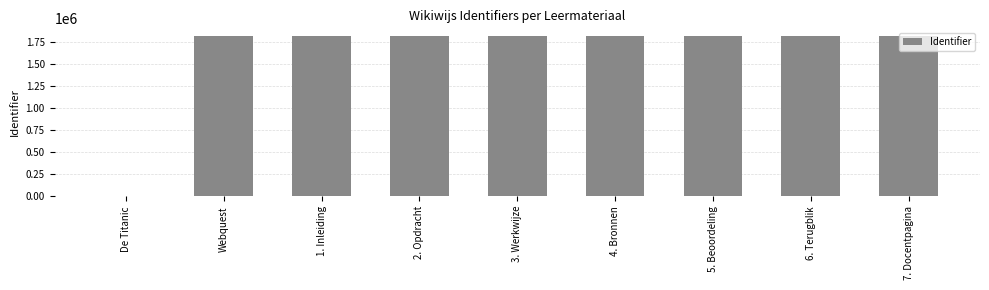

What is the average value?

1608470